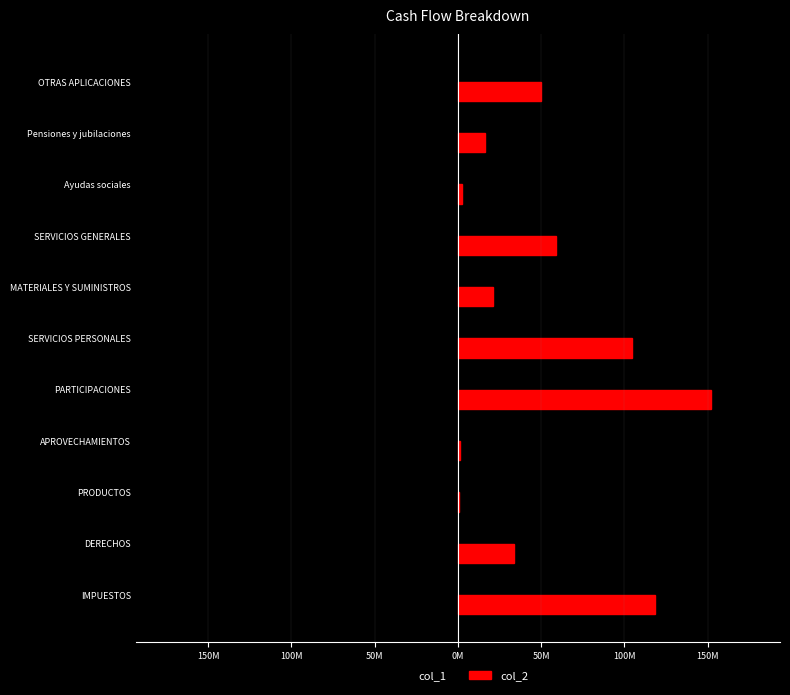

Rank the series by their maximum value, from highest to lowest.

col_2, col_1